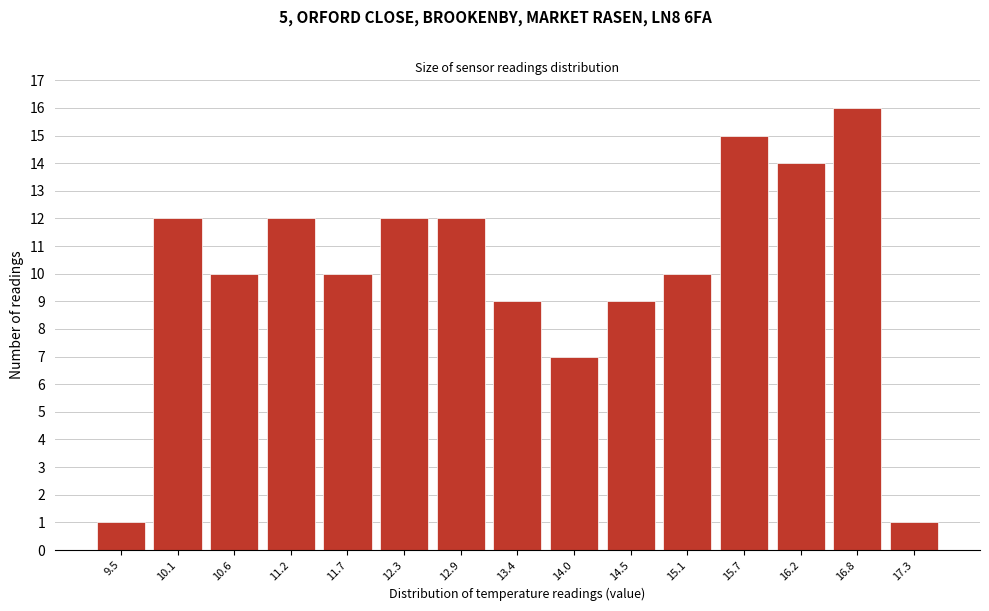

Reading right to left, transcribe all the data shown in this chart.

17.3=1	16.8=16	16.2=14	15.7=15	15.1=10	14.5=9	14.0=7	13.4=9	12.9=12	12.3=12	11.7=10	11.2=12	10.6=10	10.1=12	9.5=1